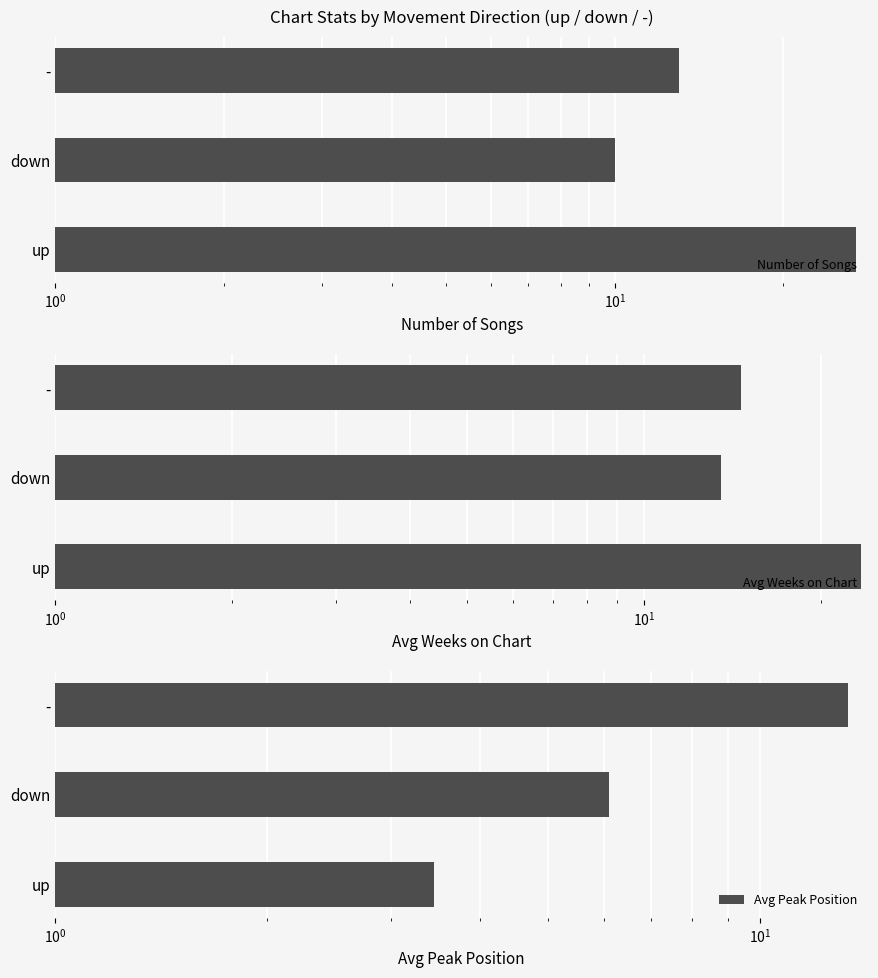

What is the maximum value shown in the chart?

27.0